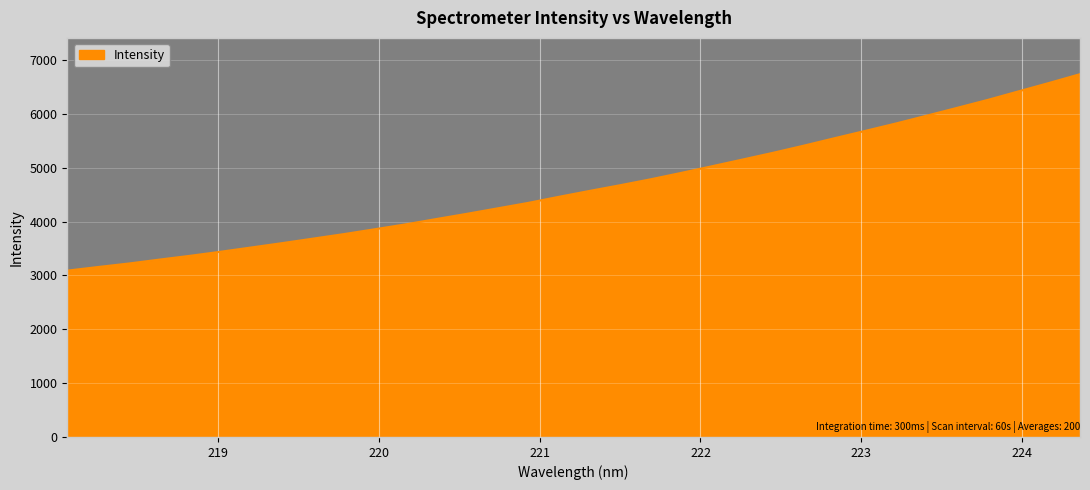

What is the greatest value displayed?

6735.6